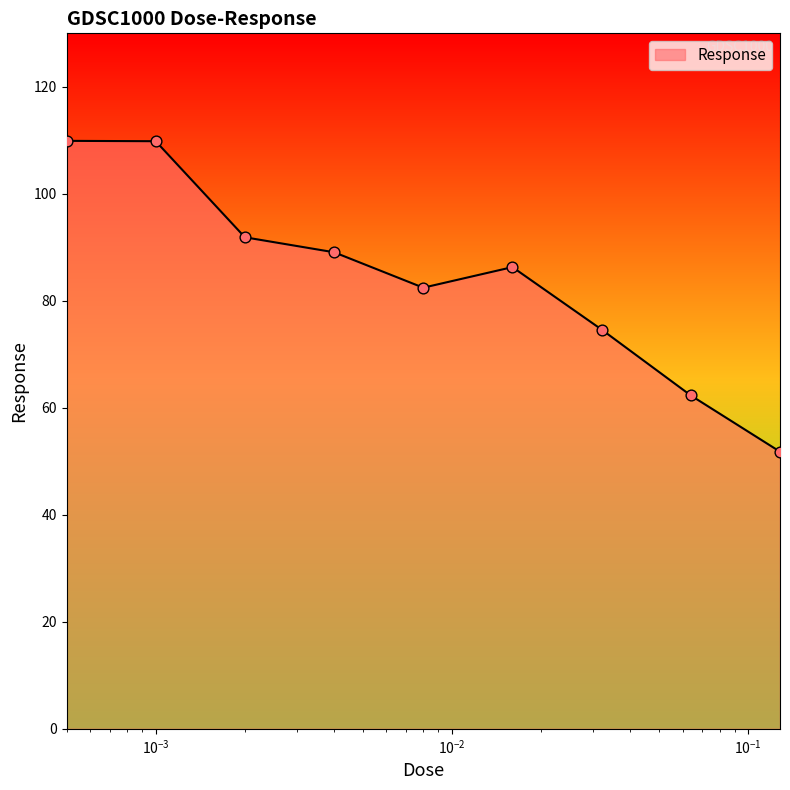

What is the minimum value shown in the chart?

51.8